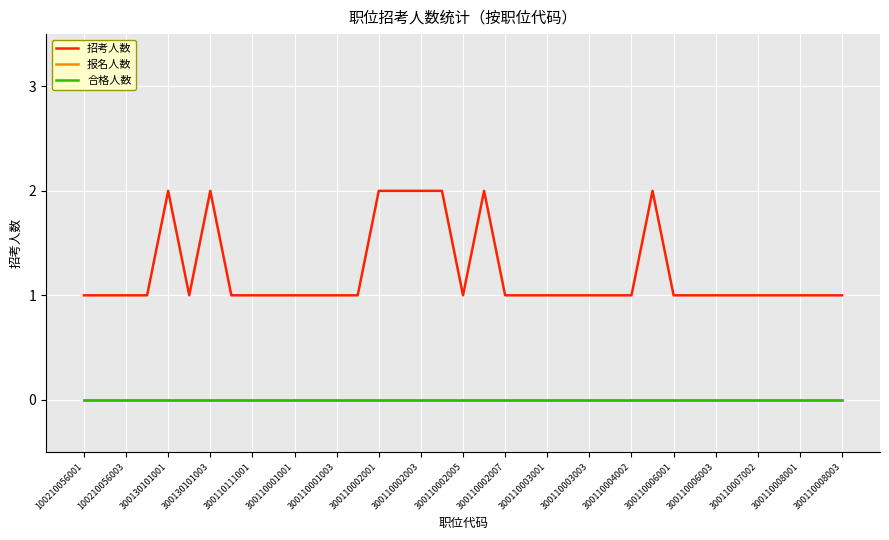

Does the chart have visible grid lines?

Yes